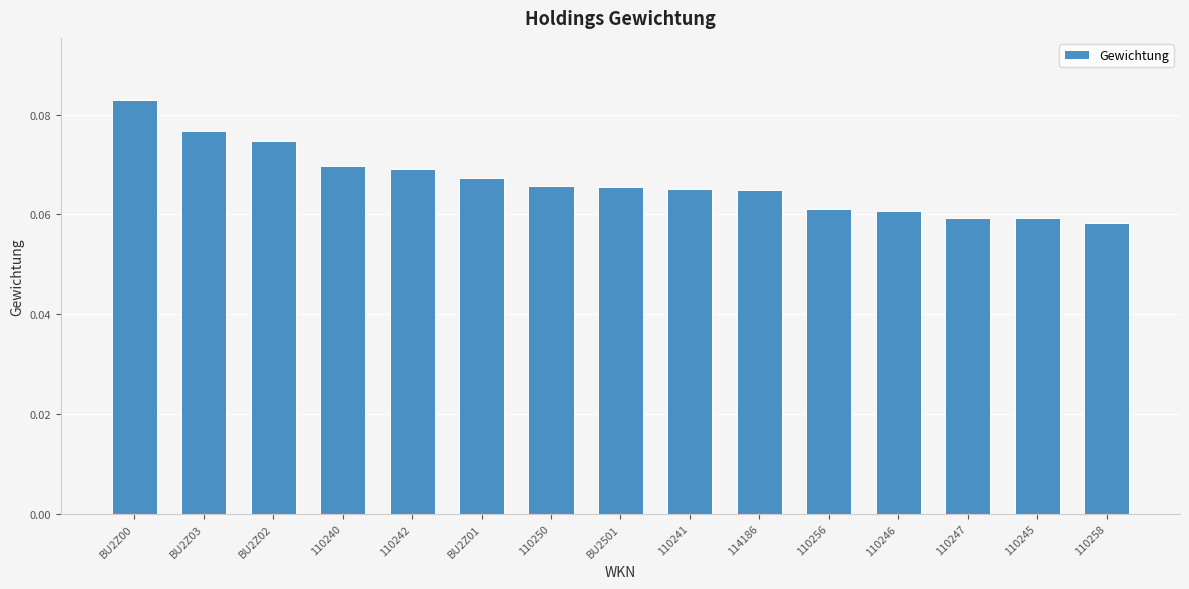

Which category has the highest value across all series?

BU2Z00